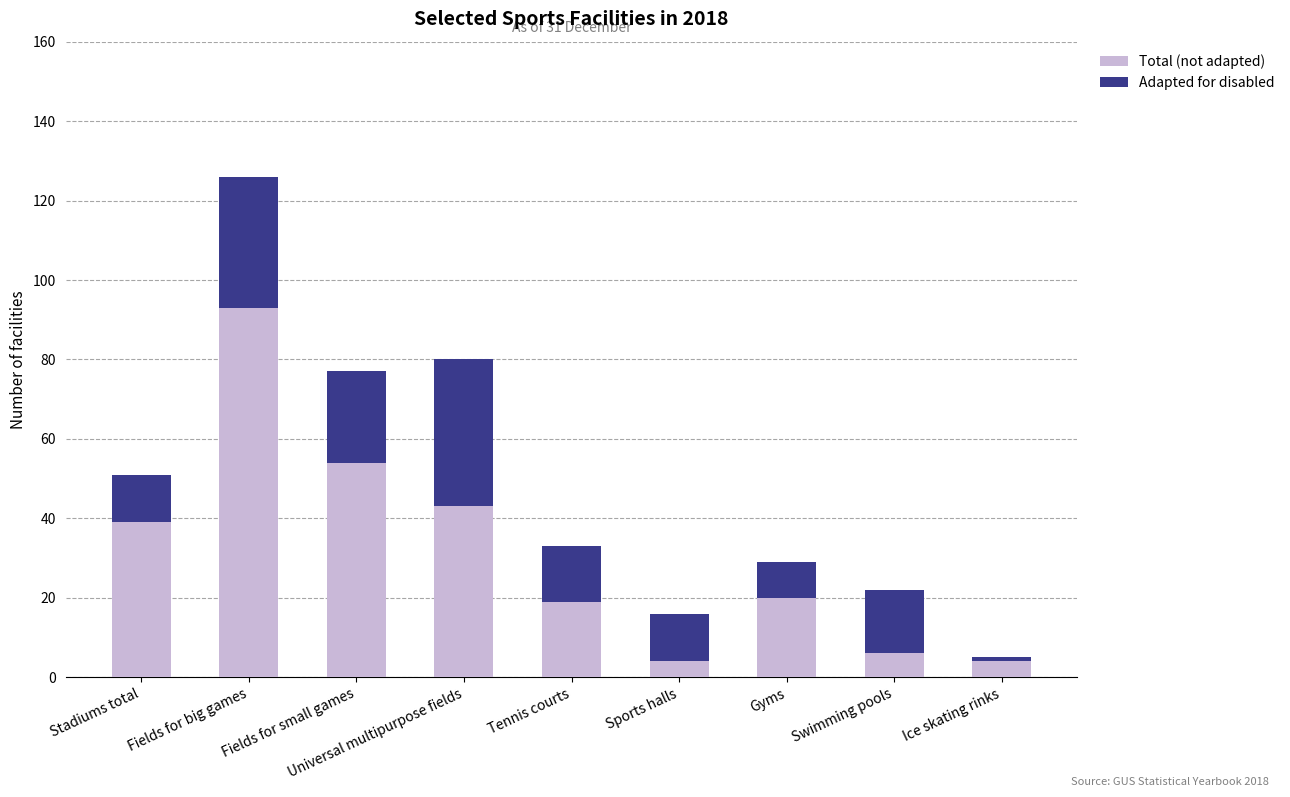

What is the maximum value for Total (not adapted)?

93